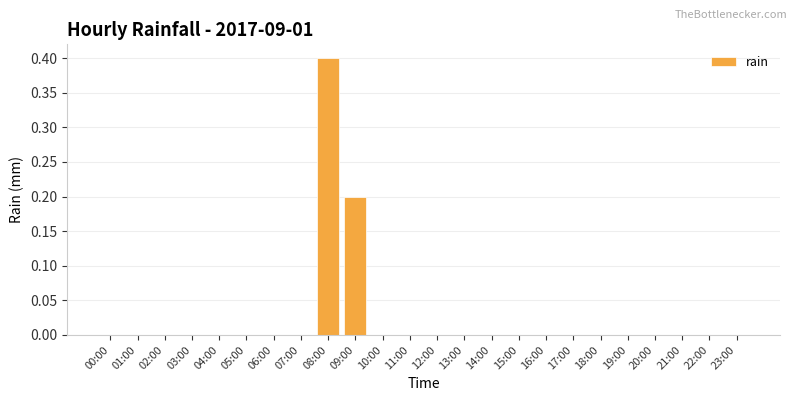

What is the sum of all values?

0.6